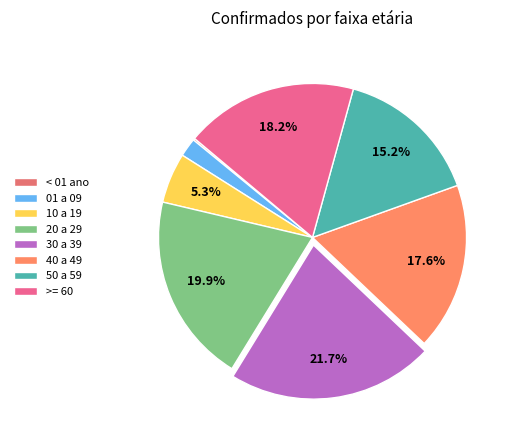

What is the ratio of the value at 10 a 19 to the value at 20 a 29?

0.3